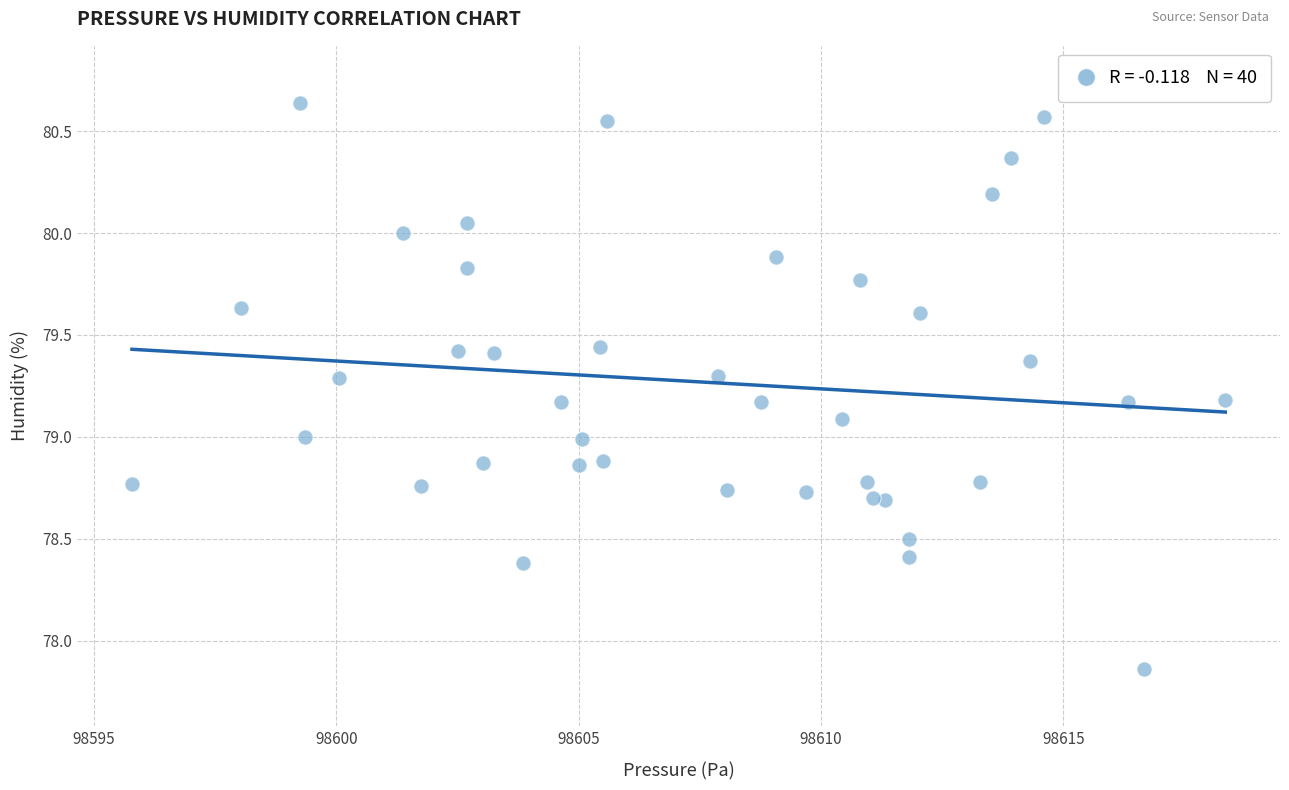

What is the range of Y values (max minus min)?

2.8